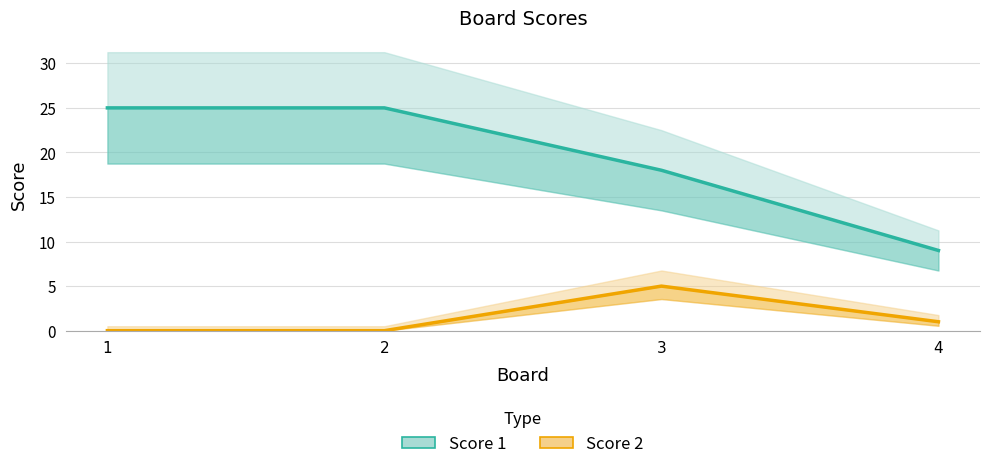

Reading right to left, transcribe all the data shown in this chart.

Score 1: 4=9	3=18	2=25	1=25
Score 2: 4=1	3=5	2=0	1=0